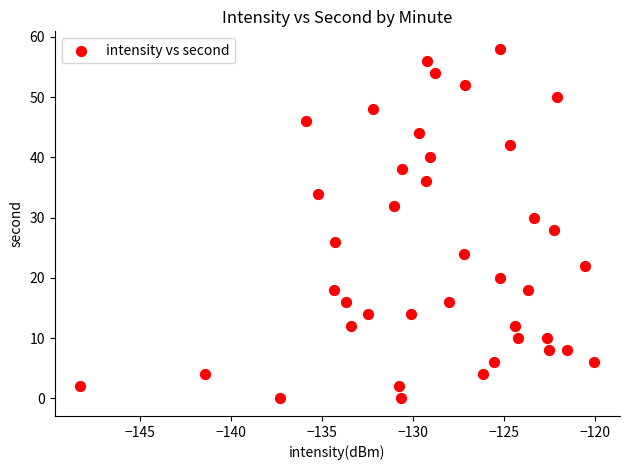

What is the range of Y values (max minus min)?

58